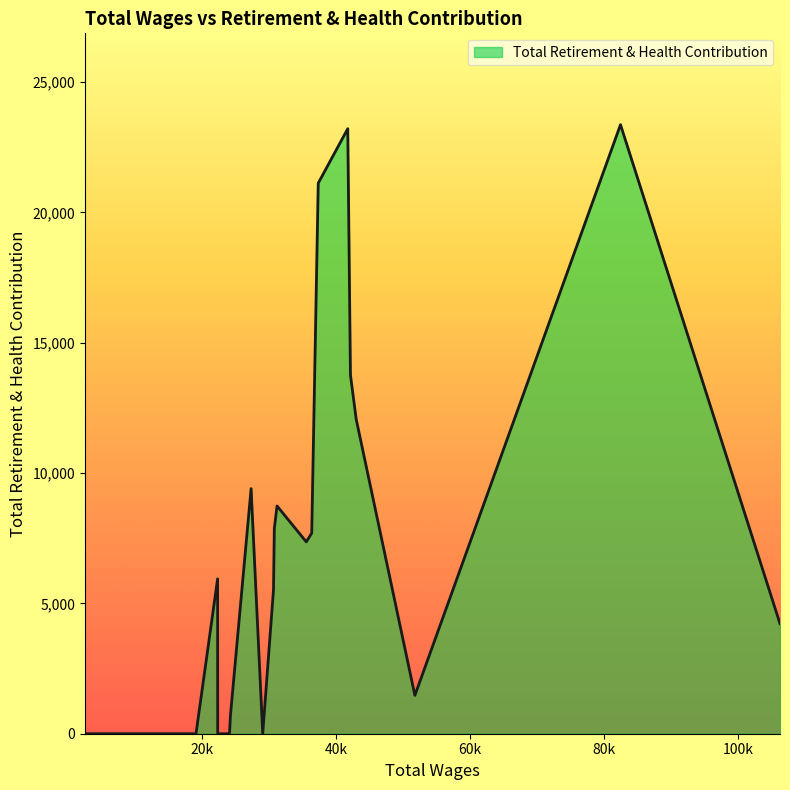

What is the average value?

6100